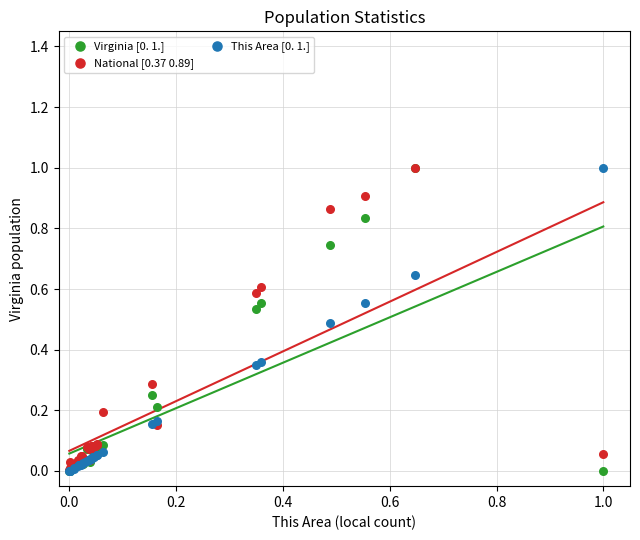

What are all the series names shown in the legend?

Virginia [0. 1.], National [0.37 0.89], This Area [0. 1.]